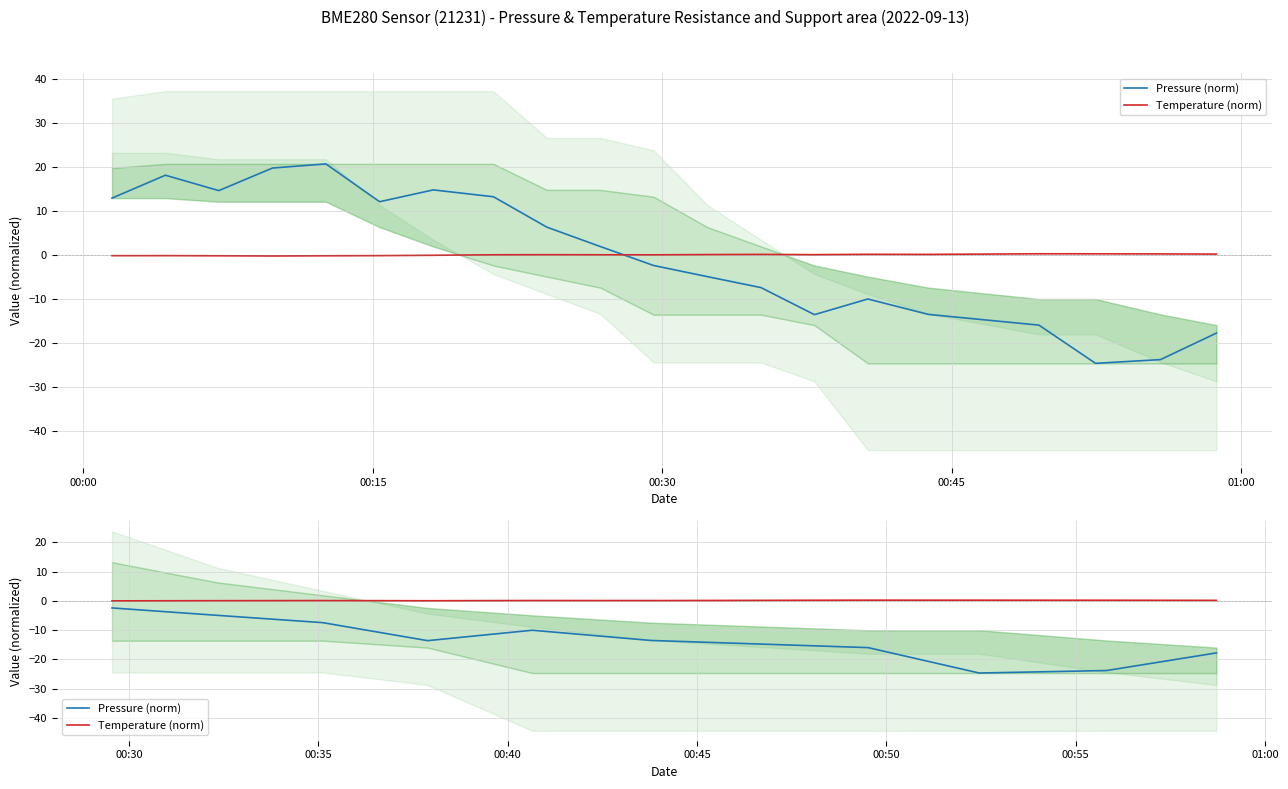

What is the value of the Temperature (norm) point at the 3rd from the left?

0.1